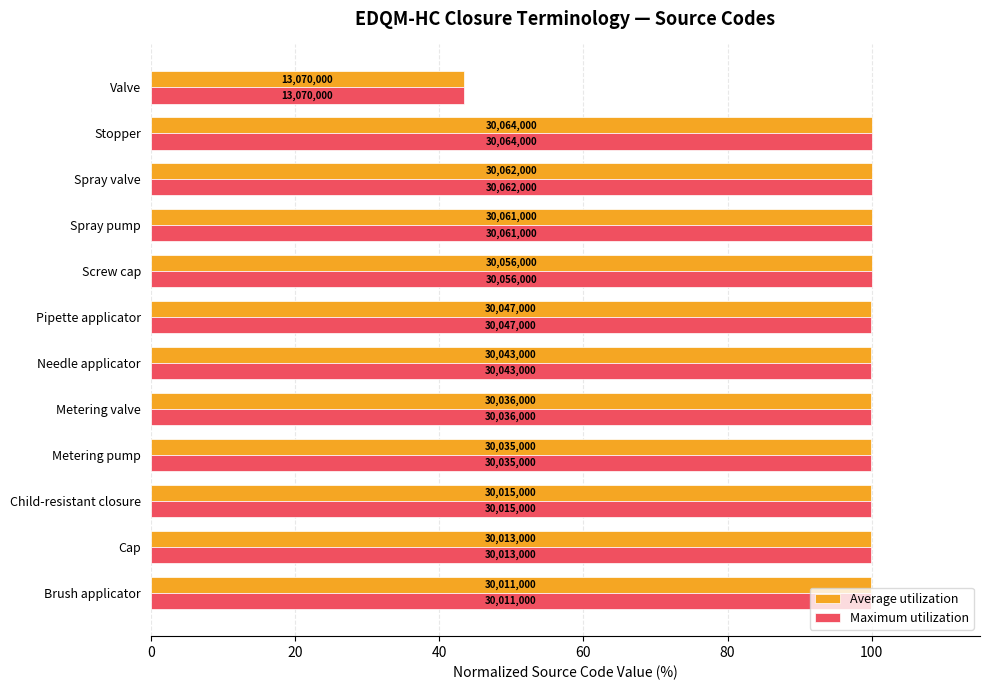

What are all the series names shown in the legend?

Average utilization, Maximum utilization